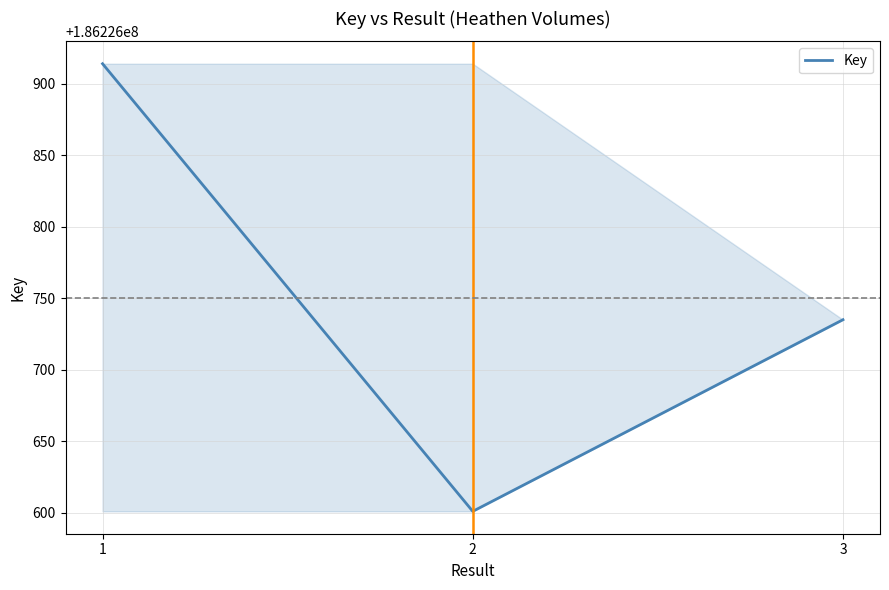

What is the value of the 2nd point from the left?

186226601